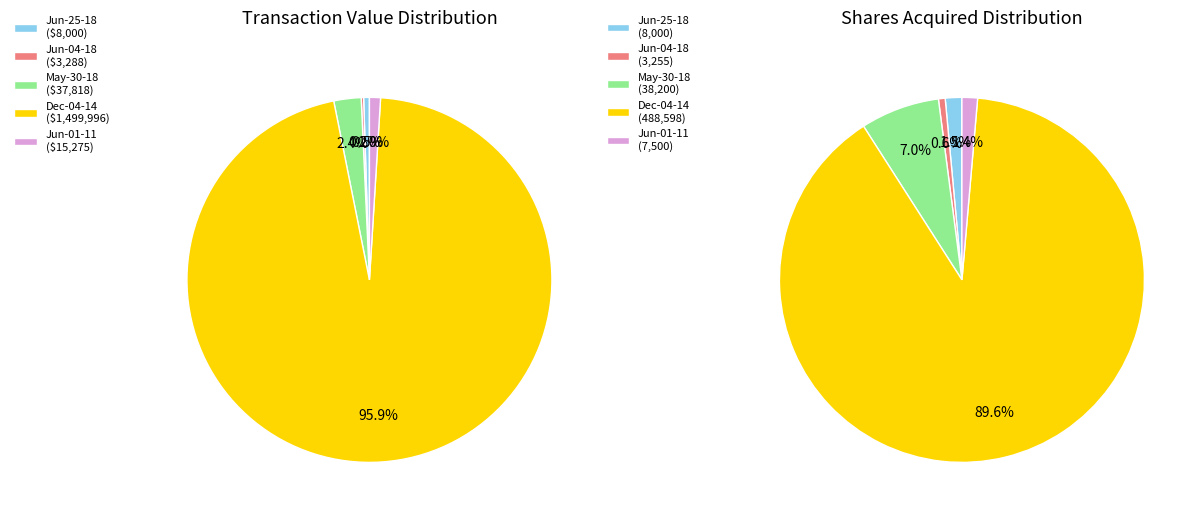

True or false: 2014-12-04 (VTNR) accounts for 96% of the total.

True